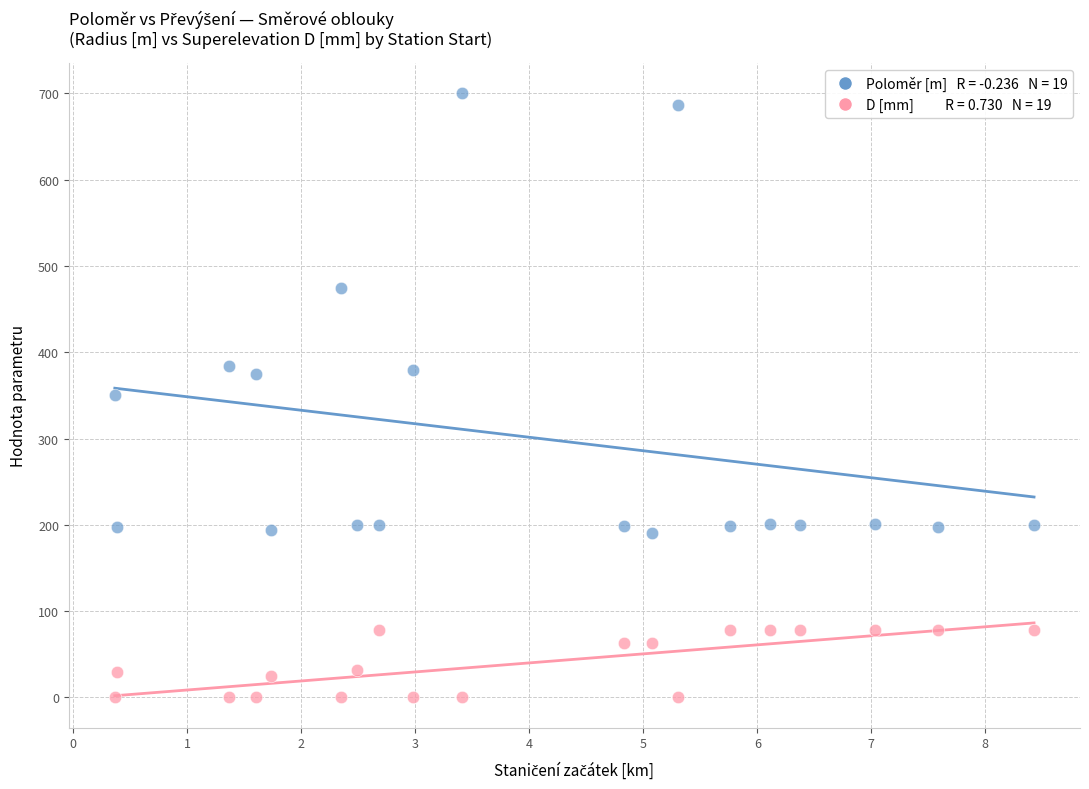

Across all data points, what is the range of Y values (max minus min)?

700.0